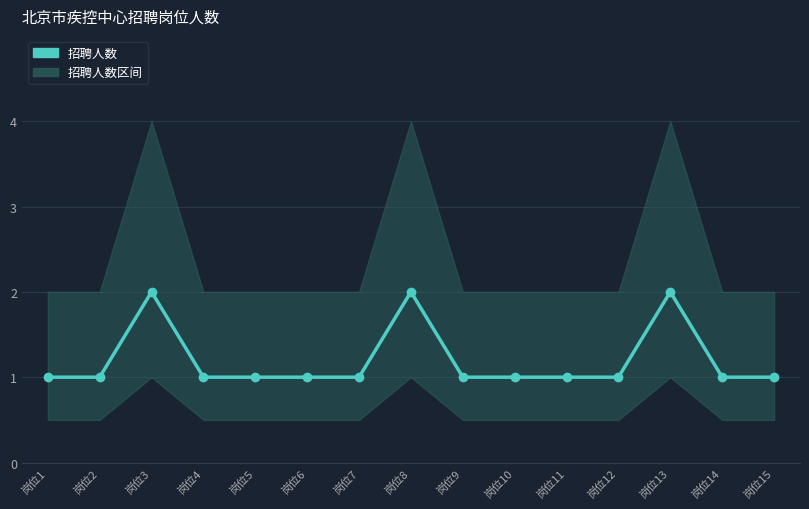

At which category does the chart reach its minimum across all series?

岗位1